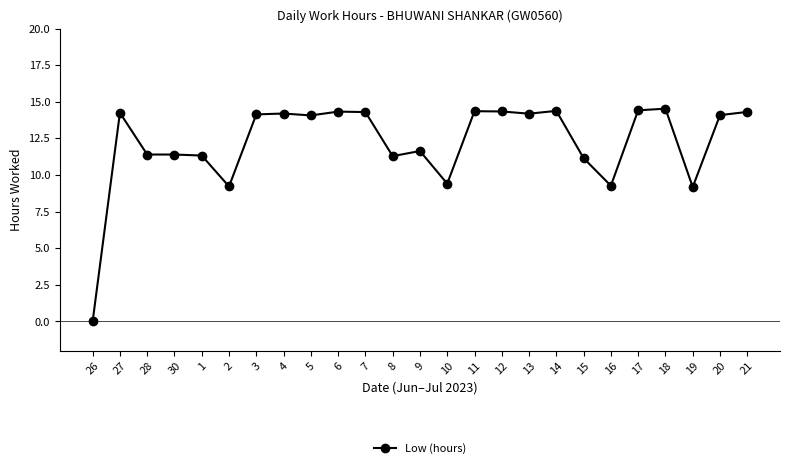

Where does the data first go above 14?

27